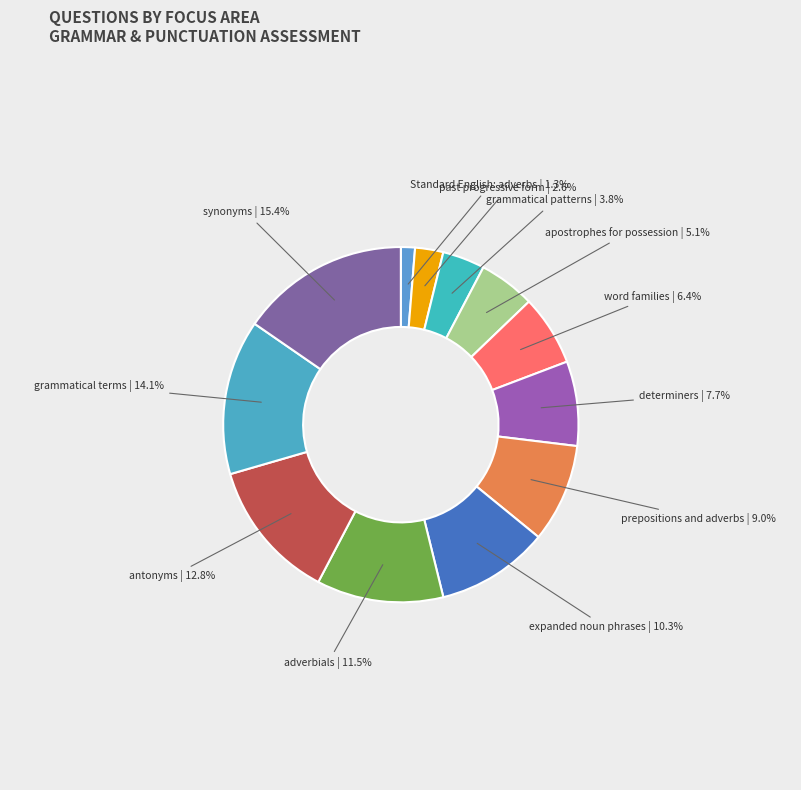

What portion of the pie excludes prepositions and adverbs?

91.0%